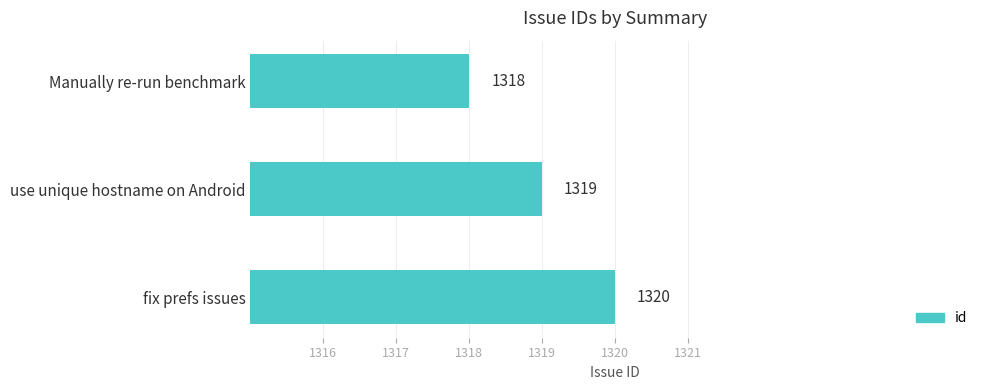

List the labels in order of value, smallest first.

Manually re-run benchmark, use unique hostname on Android, fix prefs issues